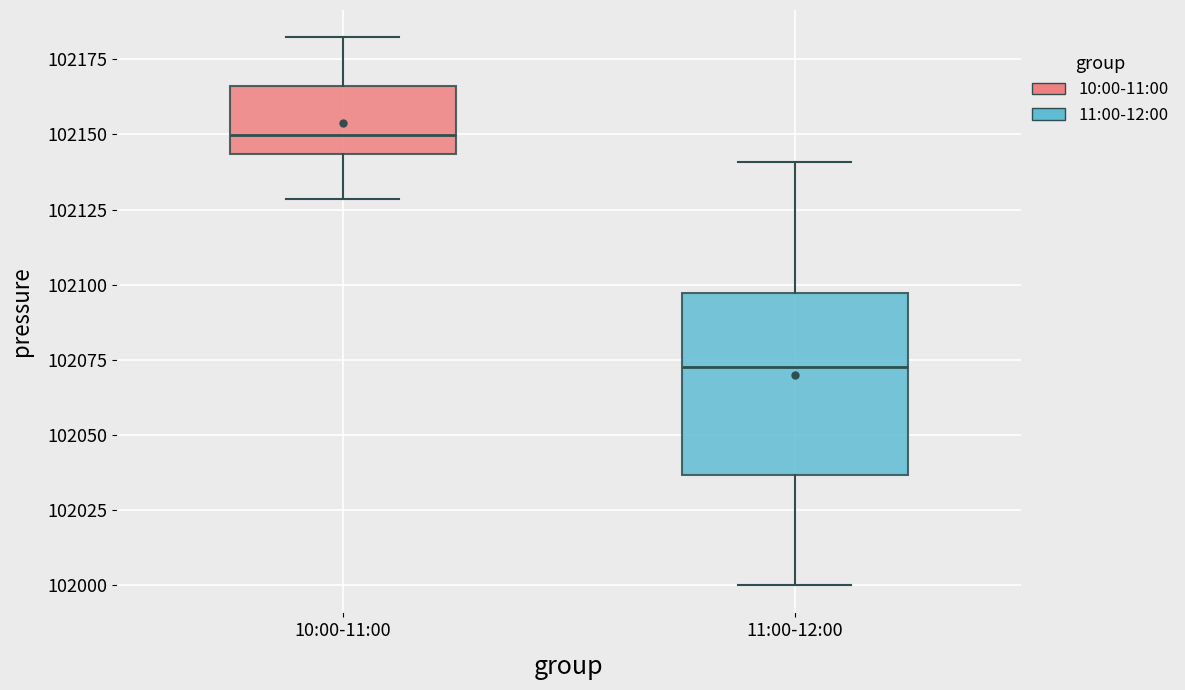

Reading left to right, read every box against the y-axis: the position of its median line, the range the box covers, and the ends of its whiskers. The values are not printed on the chart, so give them approximately, as read against the axis.

10:00-11:00: median 102150, box 102145 to 102165, whiskers 102130 to 102180
11:00-12:00: median 102075, box 102035 to 102095, whiskers 102000 to 102140